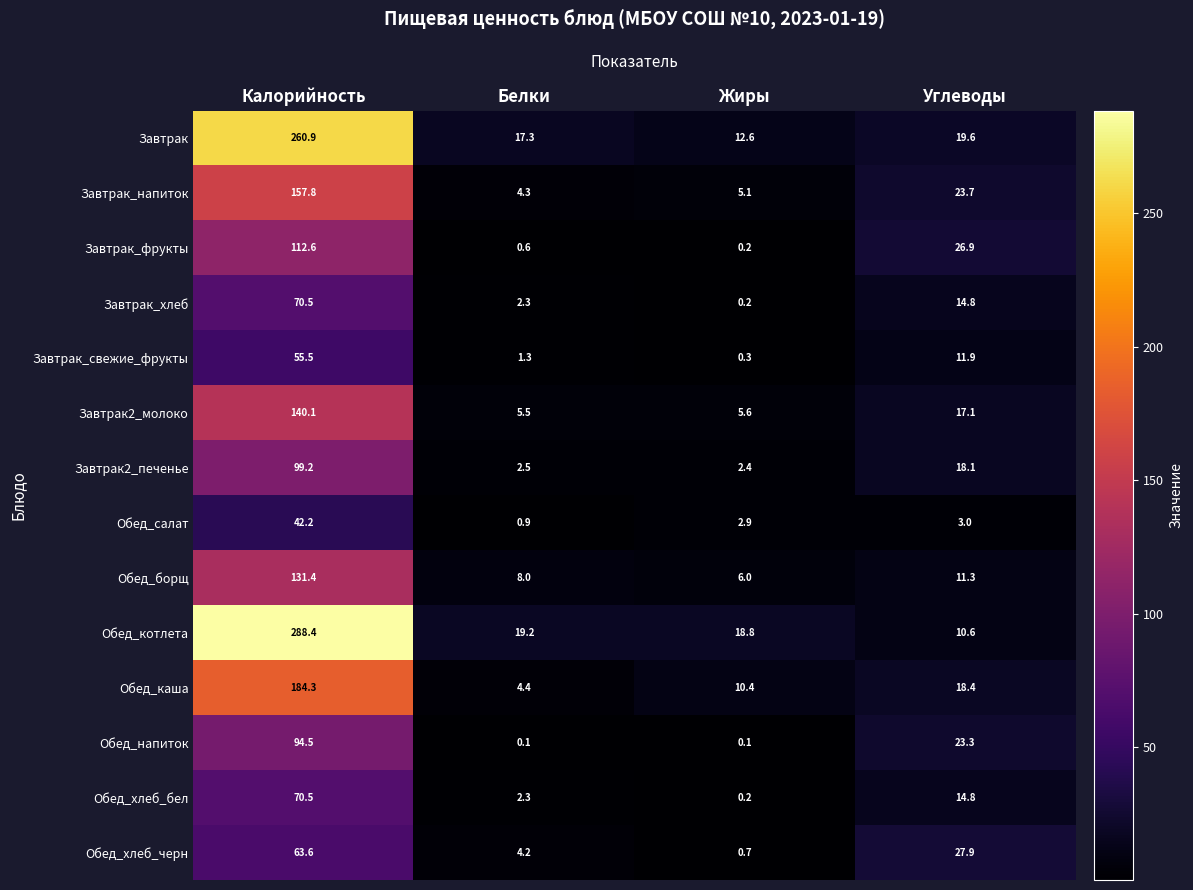

Which series has the largest total across all categories?

Обед_котлета